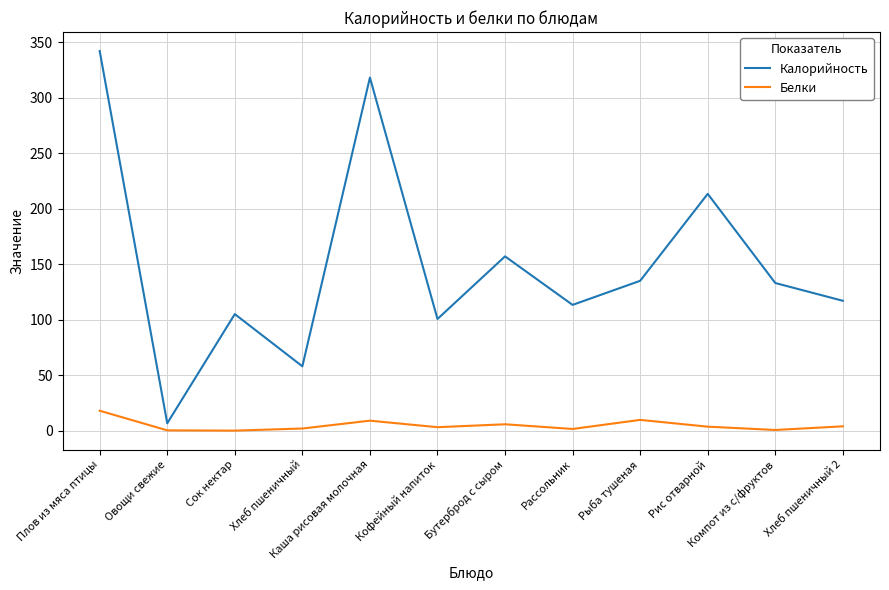

What is the highest value of the Калорийность series?

341.9